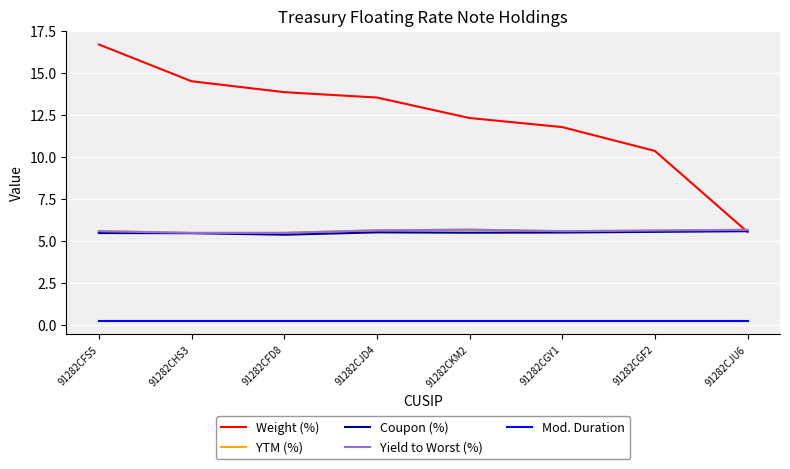

Is this an area chart (filled region under the line)?

No